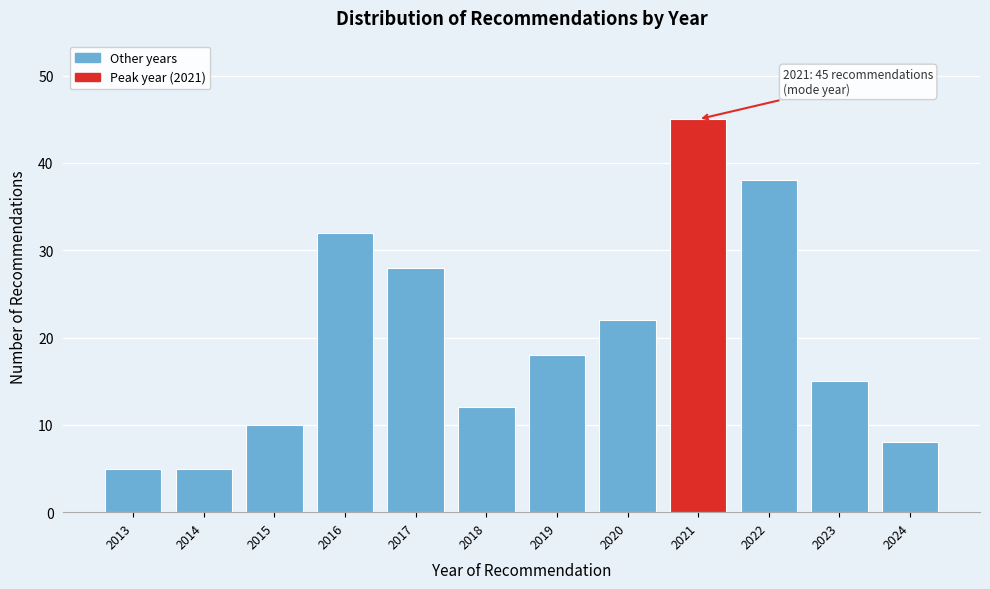

Reading left to right, list all the values displayed in this chart.

2013=5	2014=5	2015=10	2016=32	2017=28	2018=12	2019=18	2020=22	2021=45	2022=38	2023=15	2024=8